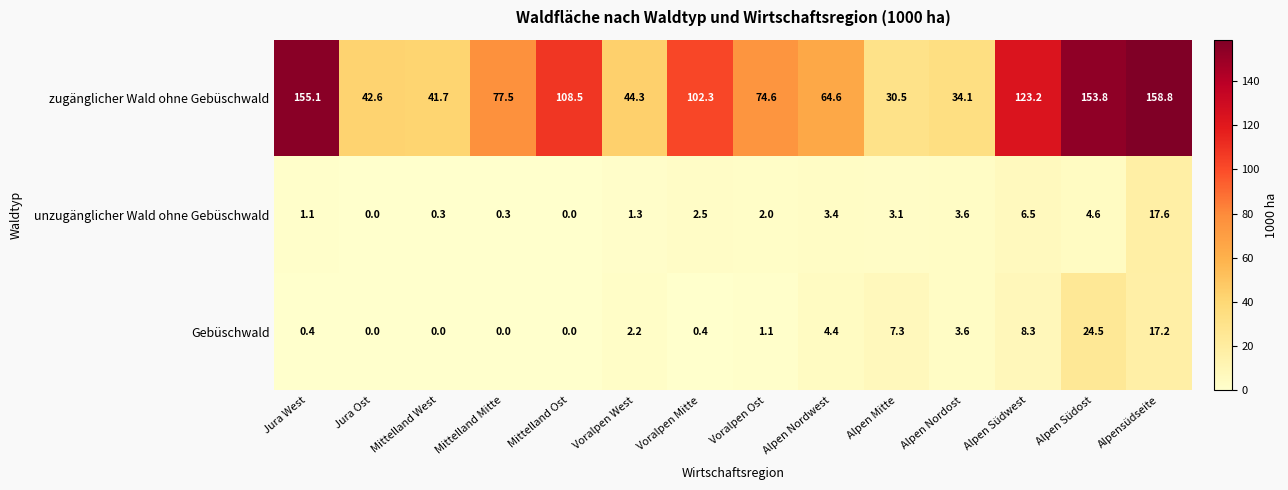

What is the difference between the highest and lowest values at Jura West?

154.7